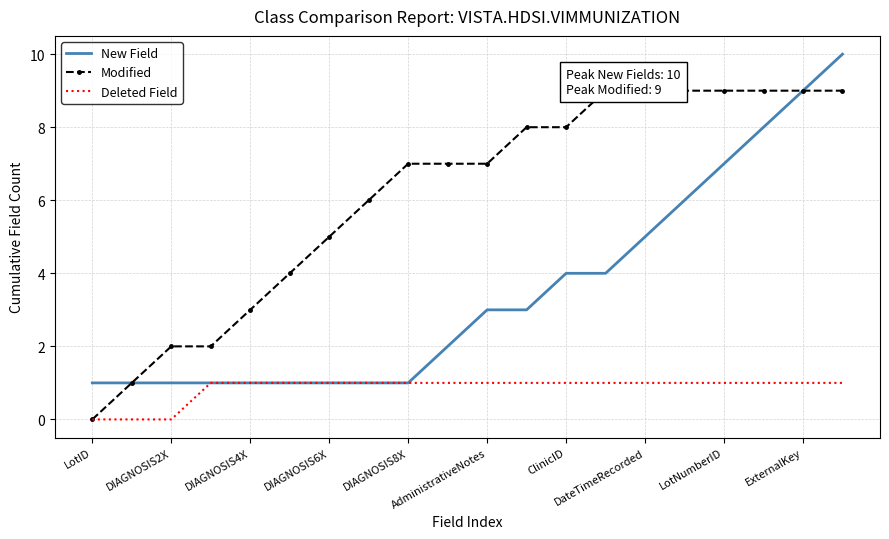

Is the value of Deleted Field at DIAGNOSIS6X greater than the value of New Field at DateTimeRecorded?

No